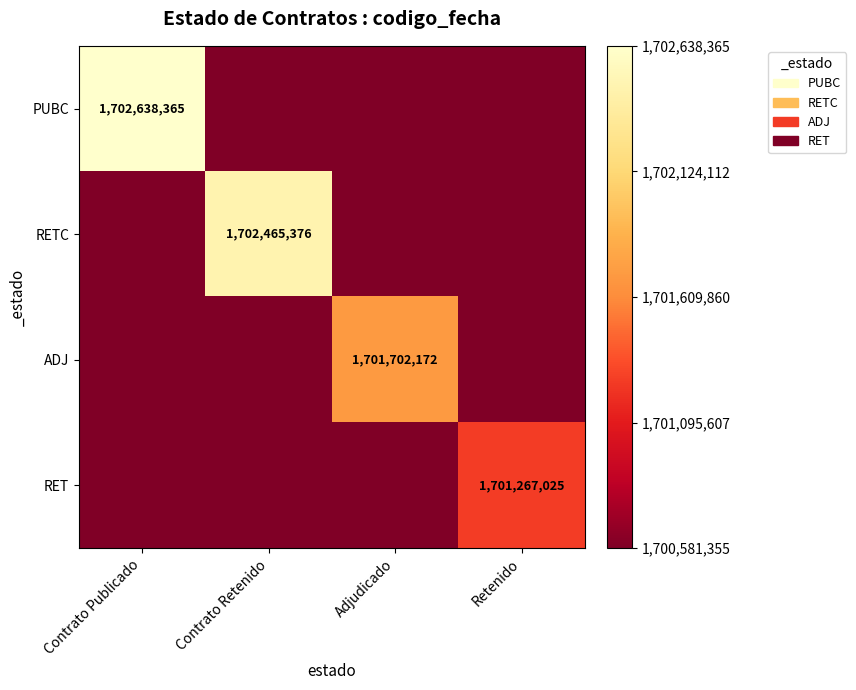

At how many categories does at least one series exceed 1702592860?

1